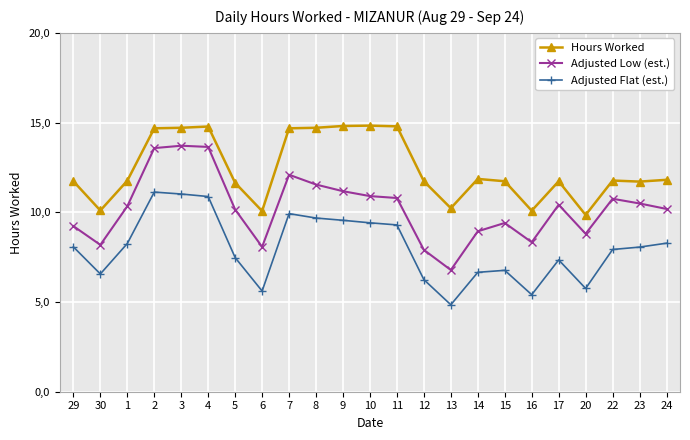

What is the sum of the Adjusted Low (est.) values at 16 and 2?

21.9